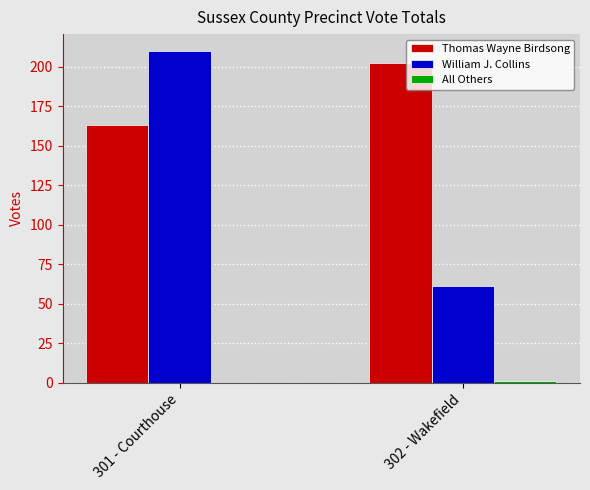

The value of Thomas Wayne Birdsong at 302 - Wakefield is 202. True or false?

True